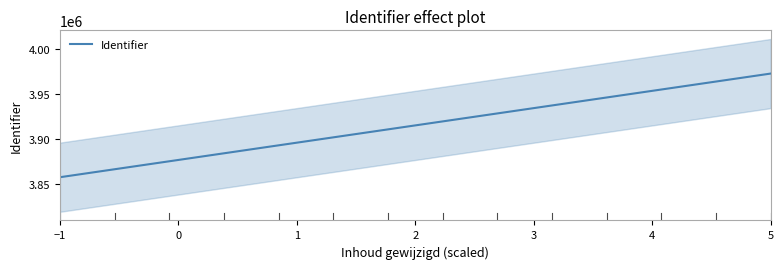

What is the label of the 11th point from the right?

2